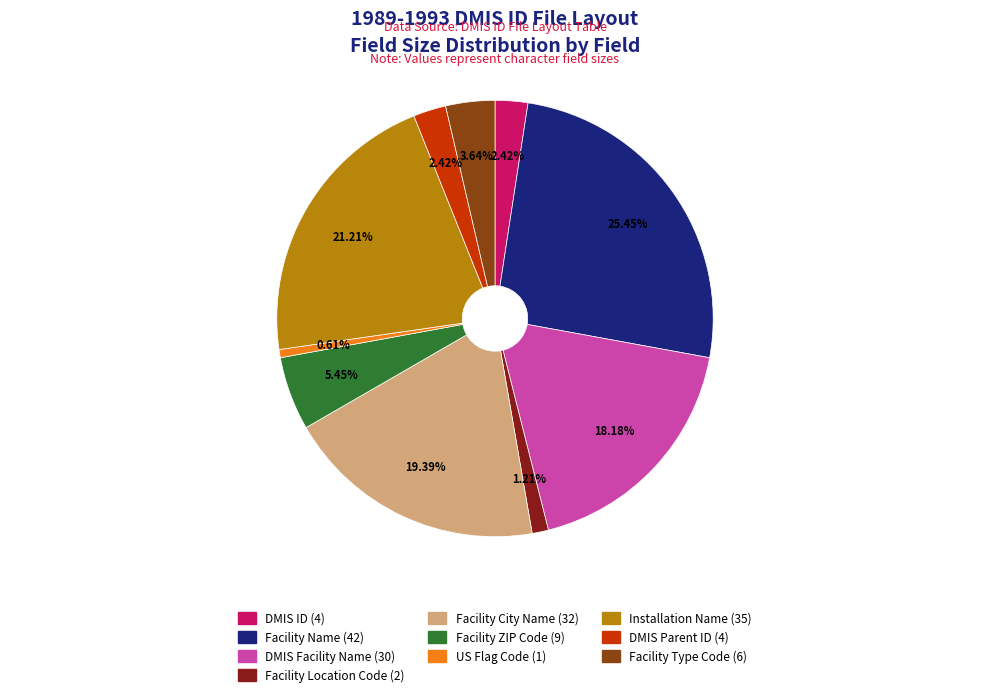

Is there a majority slice in this chart?

No